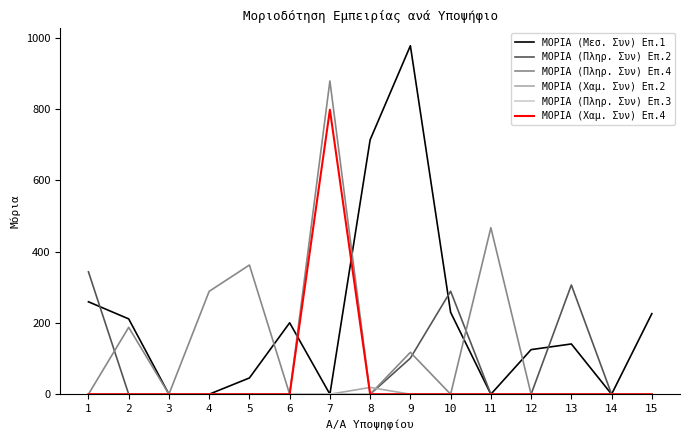

Which series has the largest range (max minus min)?

ΜΟΡΙΑ (Μεσ. Συν) Επ.1